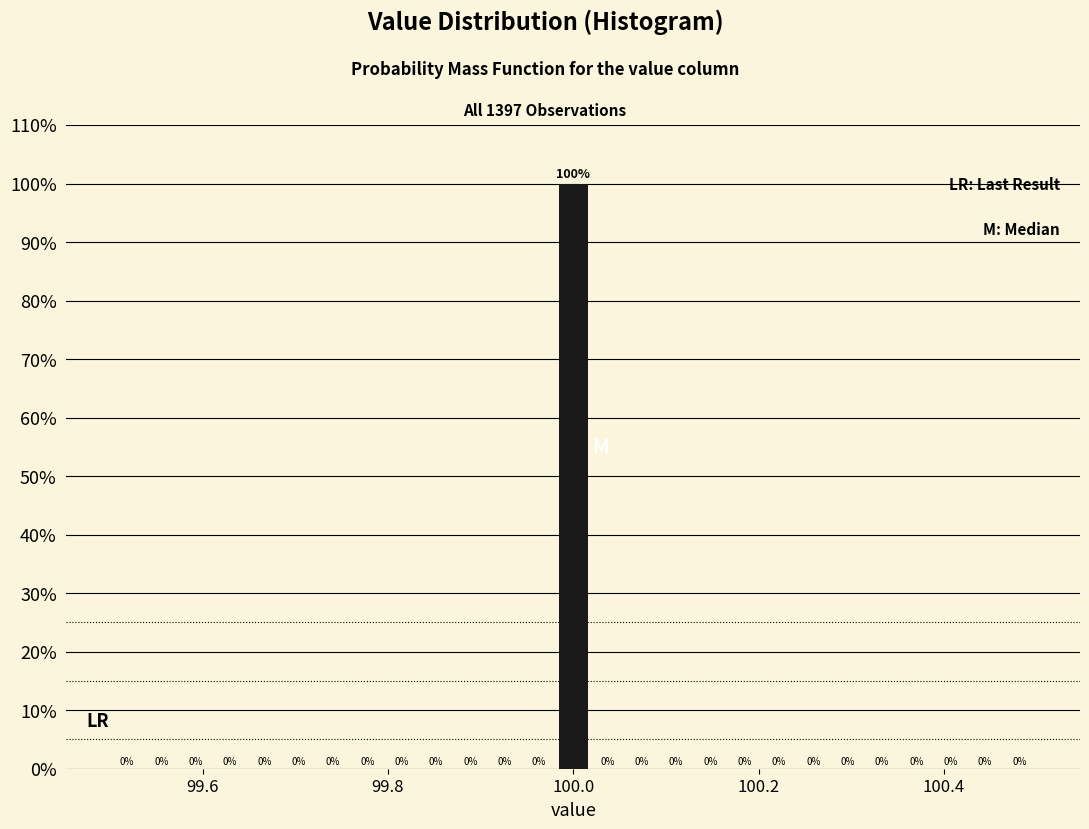

Around what value on the x-axis is the tallest bar? Give the approximate position of its centre, as read against the axis.

100.00